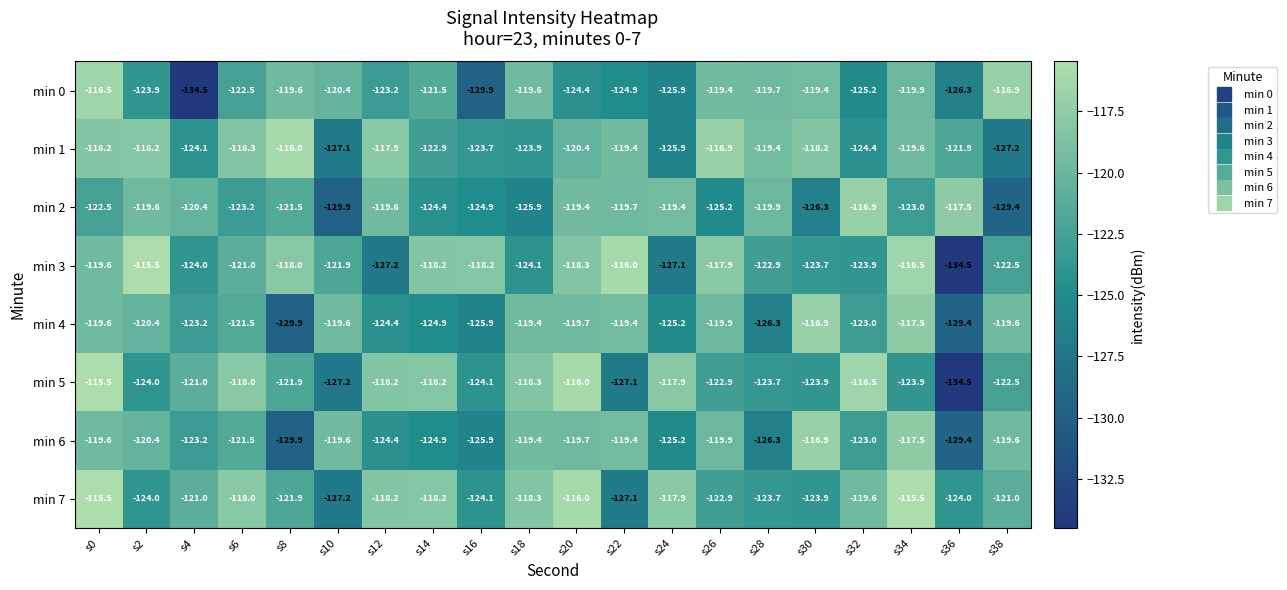

What is the highest value of the min 4 series?

-116.9